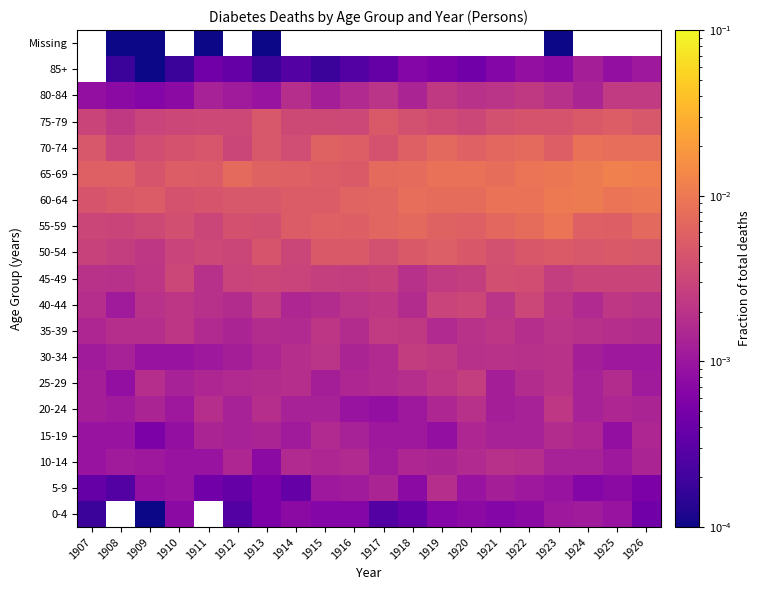

At which label does 35-39 reach its minimum?

1912